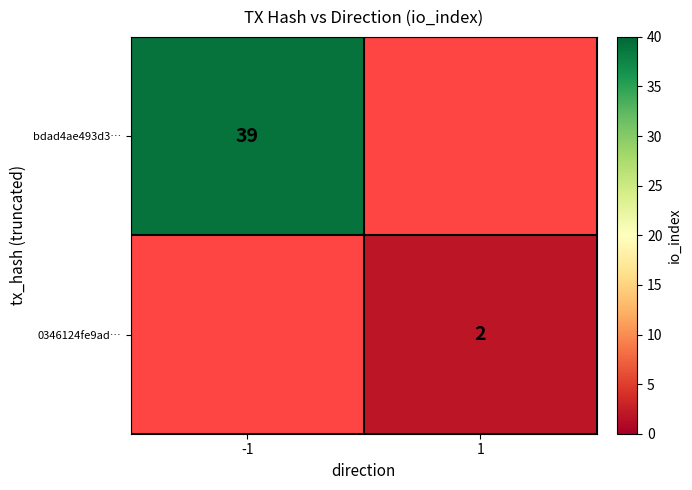

The 0346124fe9ad… series shows 2 at 1. True or false?

True